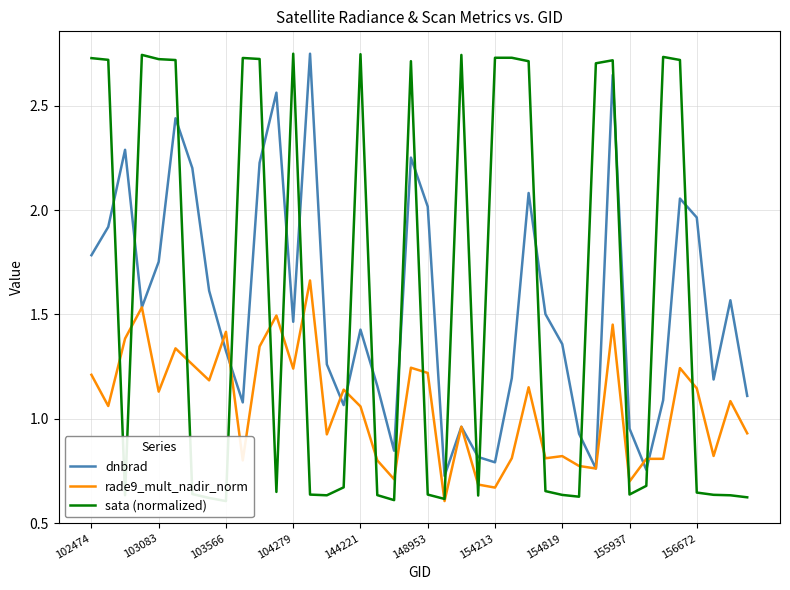

How many intersections are there between sata (normalized) and dnbrad?

19